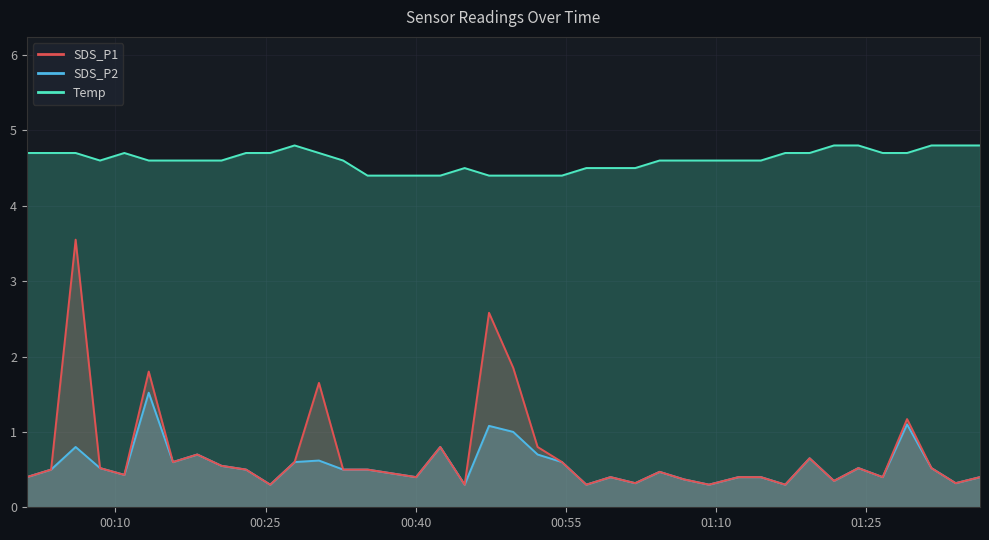

What is the minimum value for SDS_P1?

0.3